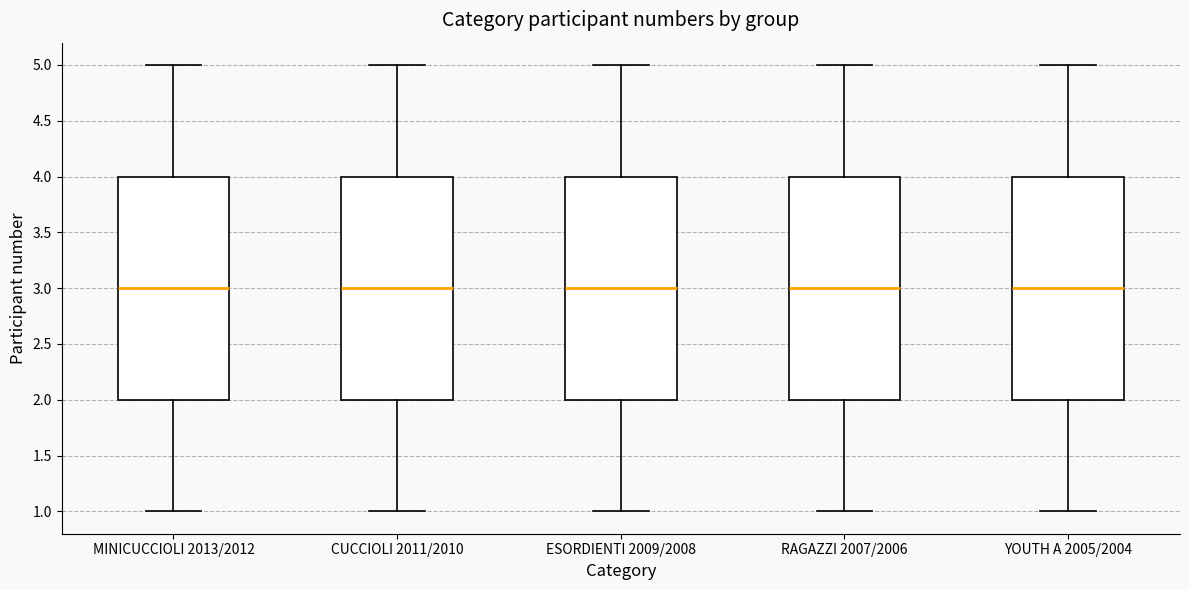

Where does the upper whisker of the box for YOUTH A 2005/2004 end on the y-axis? The values are not printed on the chart, so give them approximately, as read against the axis.

5